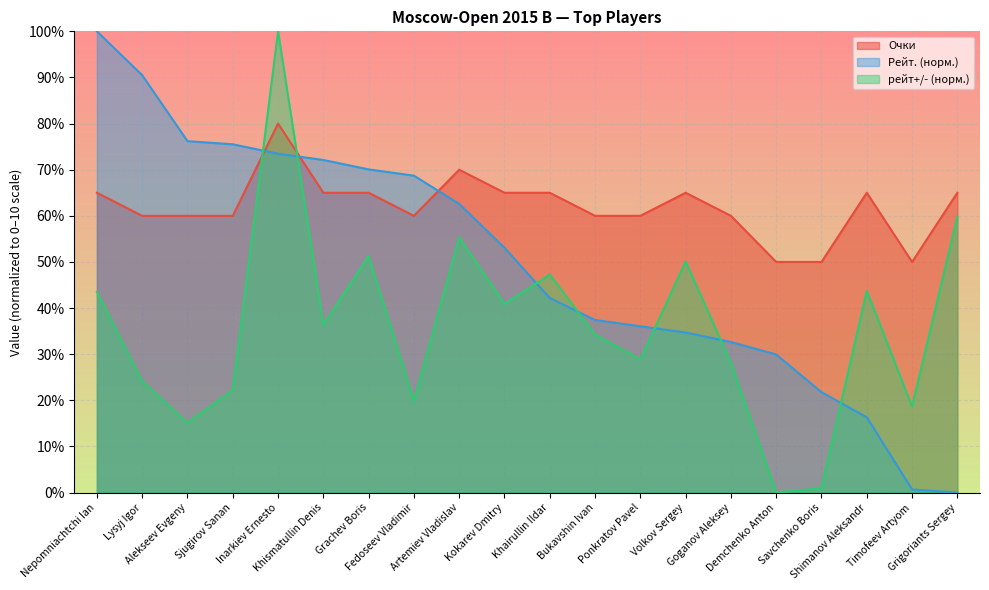

What is the spread (max minus min) of values at Grachev Boris?

1.9